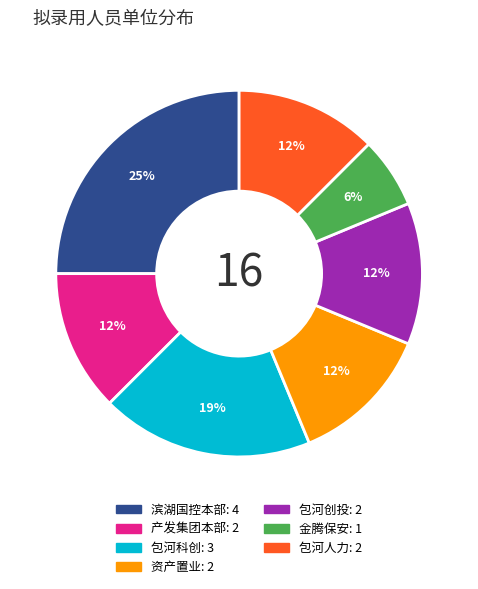

Is there any slice that represents more than half of the pie?

No